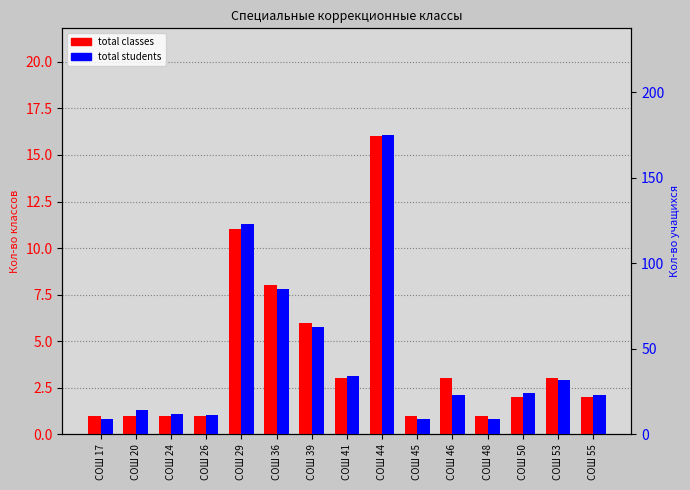

Reading right to left, extract all data points from this chart.

total classes: СОШ 55=2	СОШ 53=3	СОШ 50=2	СОШ 48=1	СОШ 46=3	СОШ 45=1	СОШ 44=16	СОШ 41=3	СОШ 39=6	СОШ 36=8	СОШ 29=11	СОШ 26=1	СОШ 24=1	СОШ 20=1	СОШ 17=1
total students: СОШ 55=23	СОШ 53=32	СОШ 50=24	СОШ 48=9	СОШ 46=23	СОШ 45=9	СОШ 44=175	СОШ 41=34	СОШ 39=63	СОШ 36=85	СОШ 29=123	СОШ 26=11	СОШ 24=12	СОШ 20=14	СОШ 17=9